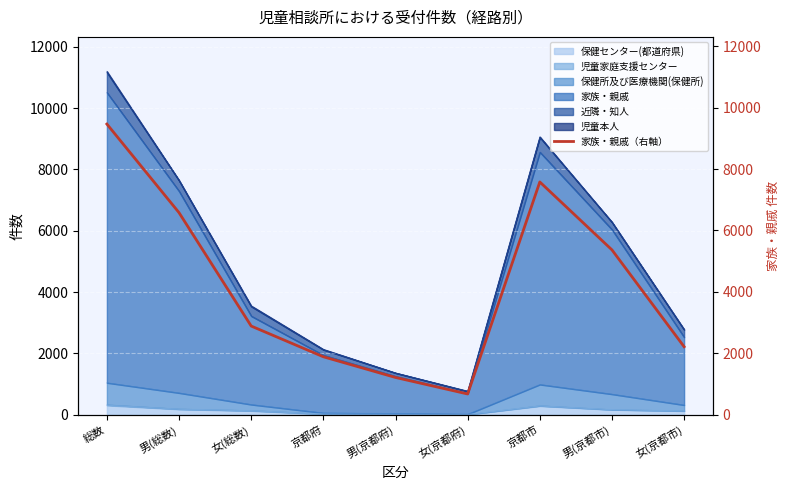

What is the label of the 7th point from the right?

女(総数)